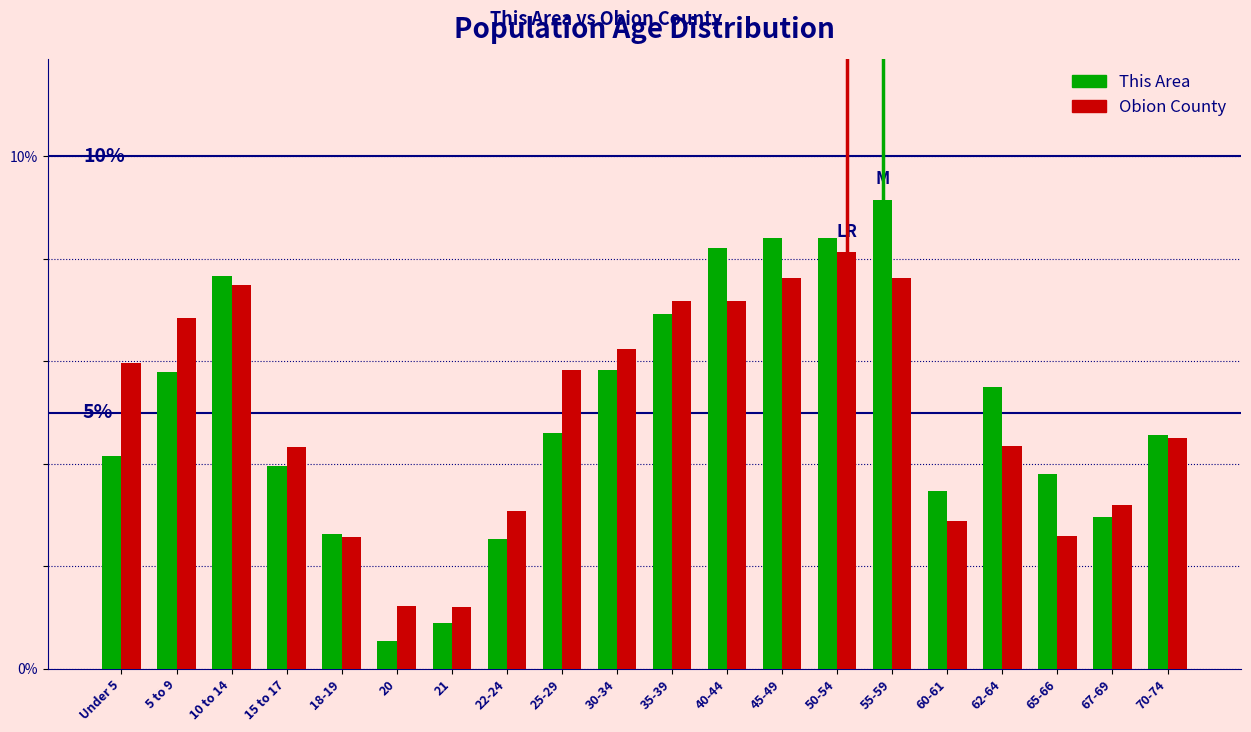

What is the difference between the maximum and second lowest values in the This Area series?

8.3